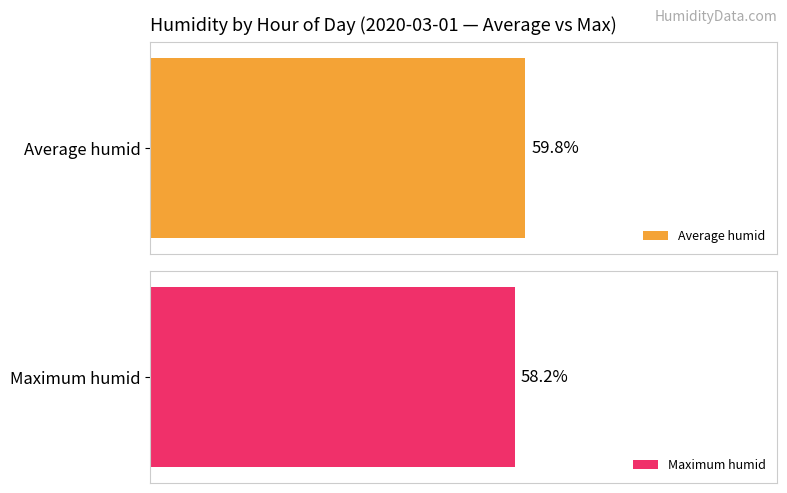

What are all the series names shown in the legend?

Average humid, Maximum humid